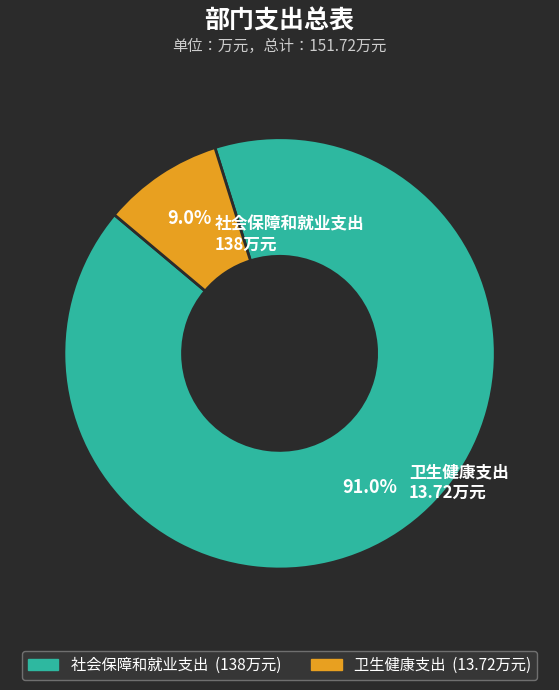

True or false: 卫生健康支出 accounts for 1% of the total.

False